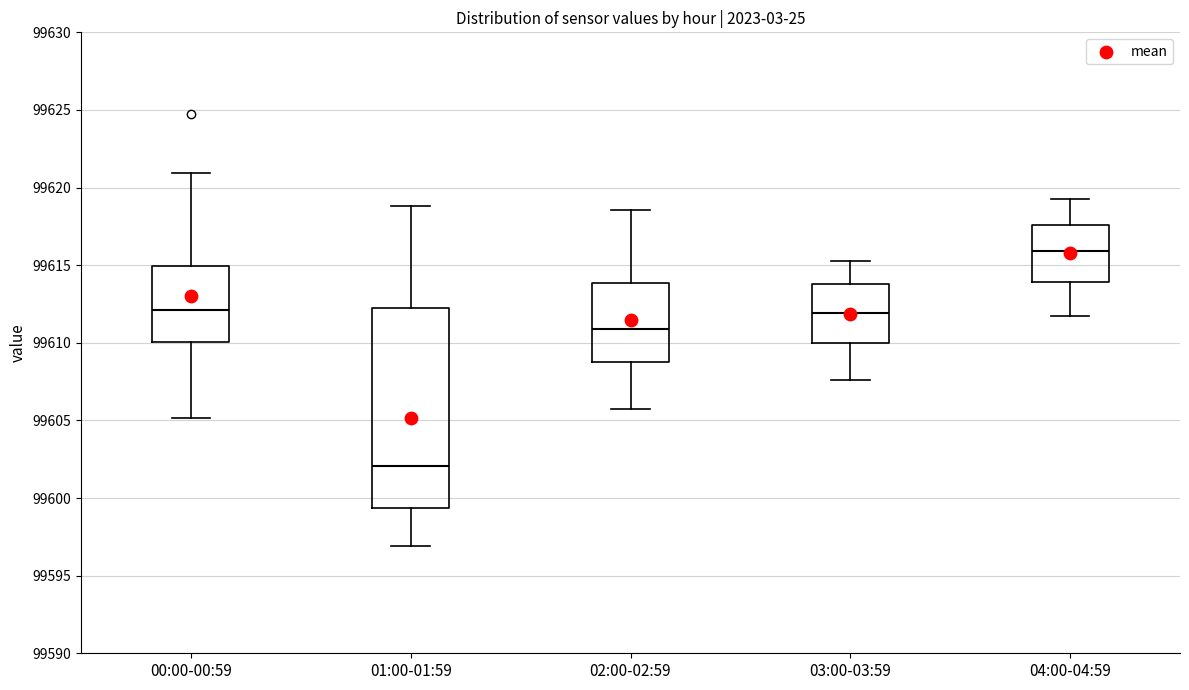

Which box is the tallest, from its lower edge to its upper edge?

01:00-01:59